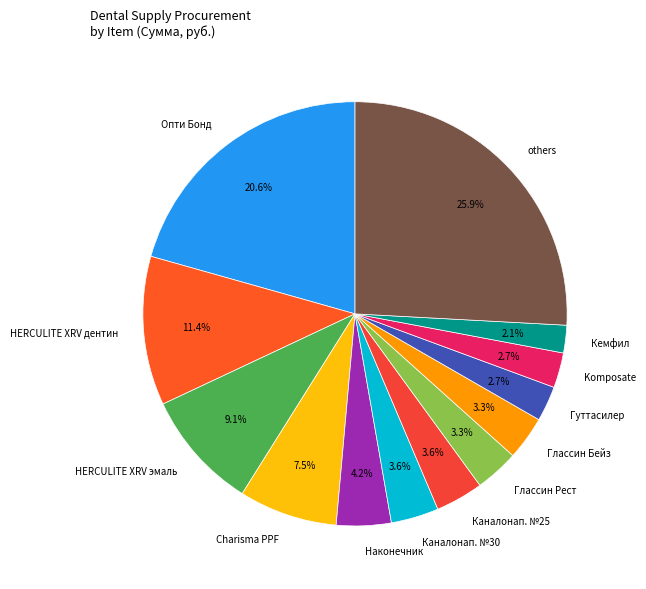

Which has a higher value, Глассин Рест or Кемфил?

Глассин Рест